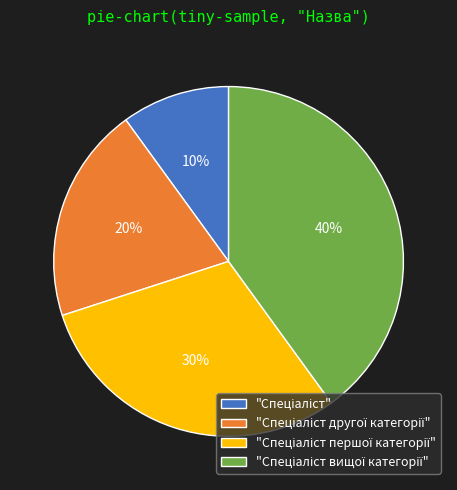

To the nearest percent, what is the average slice percentage?

25%